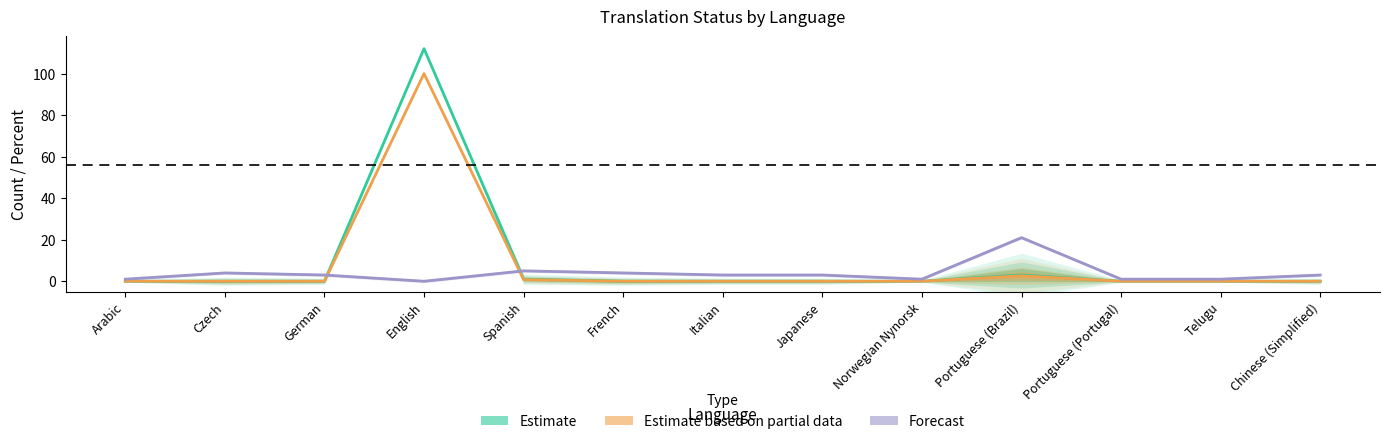

Reading left to right, transcribe all the data shown in this chart.

Estimate: Arabic=0.0	Czech=0.0	German=0.0	English=112.0	Spanish=1.0	French=0.0	Italian=0.0	Japanese=0.0	Norwegian Nynorsk=0.0	Portuguese (Brazil)=3.0	Portuguese (Portugal)=0.0	Telugu=0.0	Chinese (Simplified)=0.0
Estimate based on partial data: Arabic=0.0	Czech=0.0	German=0.0	English=100.0	Spanish=0.8	French=0.0	Italian=0.0	Japanese=0.0	Norwegian Nynorsk=0.0	Portuguese (Brazil)=2.6	Portuguese (Portugal)=0.0	Telugu=0.0	Chinese (Simplified)=0.0
Forecast: Arabic=1.0	Czech=4.0	German=3.0	English=0.0	Spanish=5.0	French=4.0	Italian=3.0	Japanese=3.0	Norwegian Nynorsk=1.0	Portuguese (Brazil)=21.0	Portuguese (Portugal)=1.0	Telugu=1.0	Chinese (Simplified)=3.0